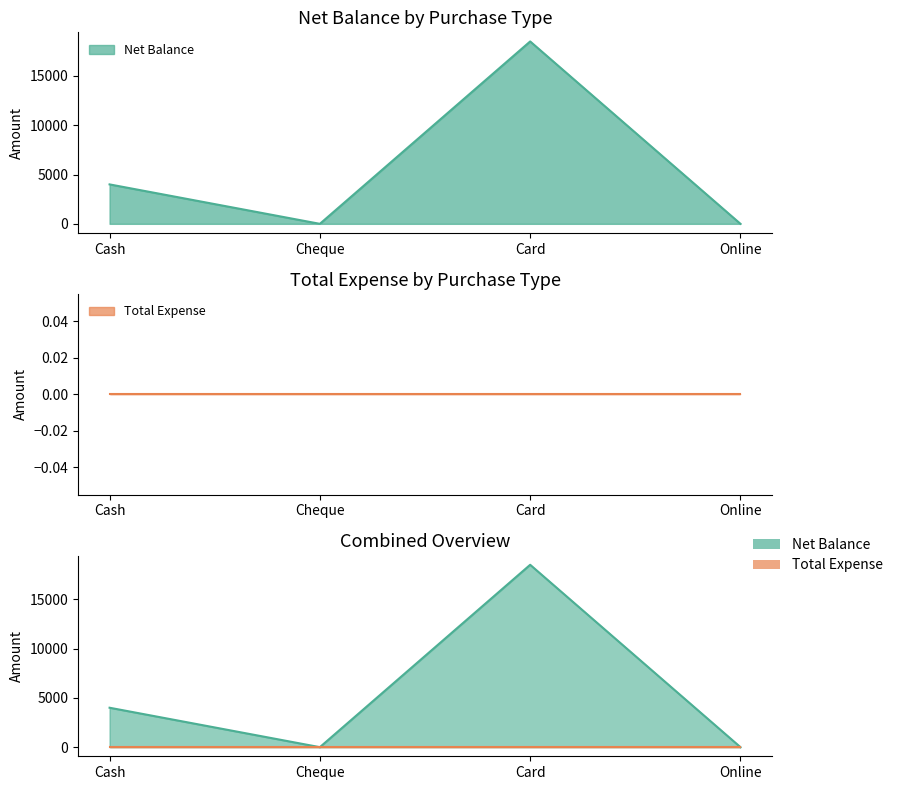

At which category does the data reach its first local peak?

Card